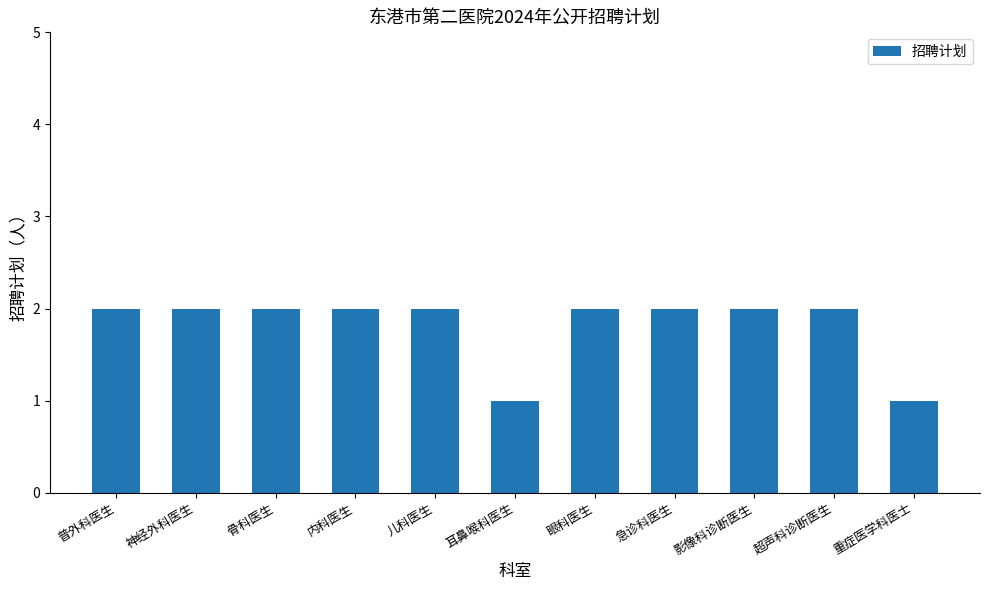

What is the label of the 11th bar from the right?

普外科医生